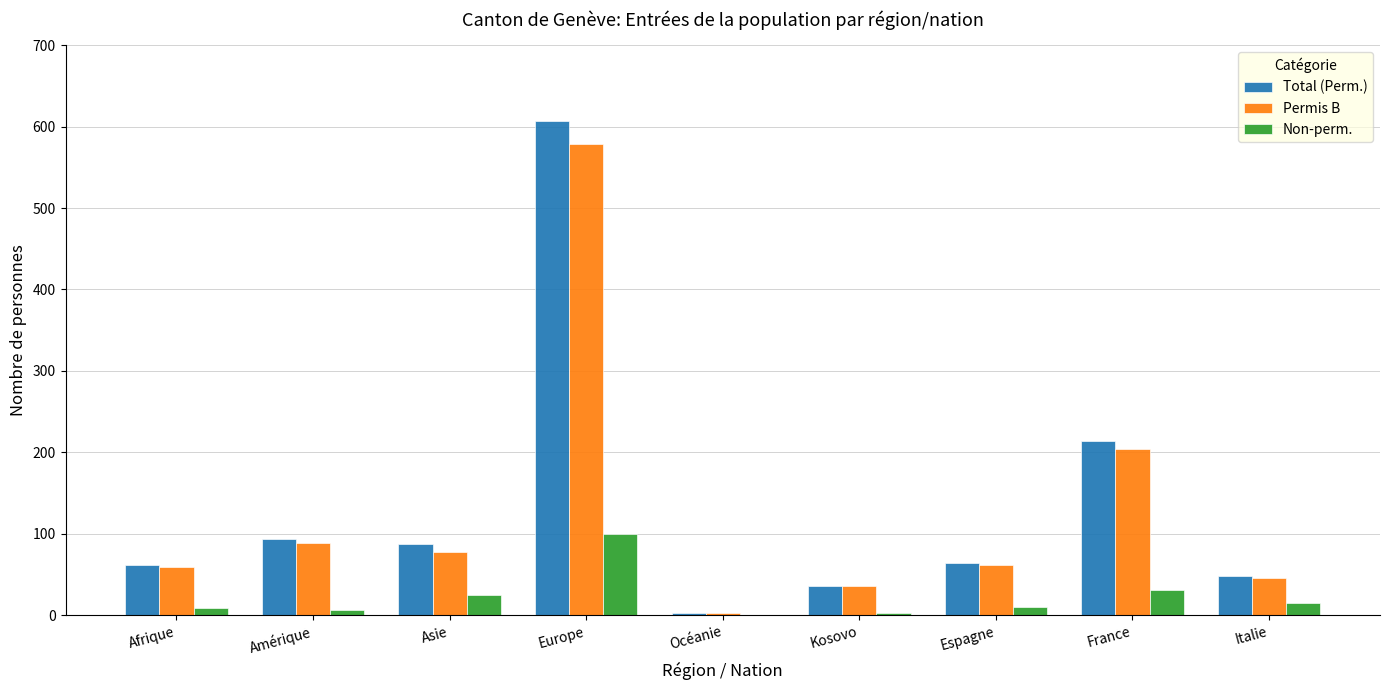

Count the number of data series in this chart.

3